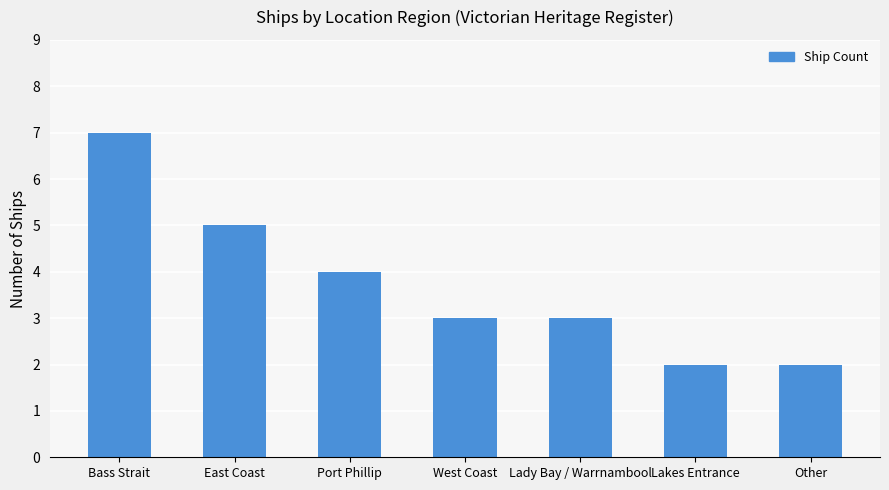

At which label does the data first exceed 3?

Bass Strait